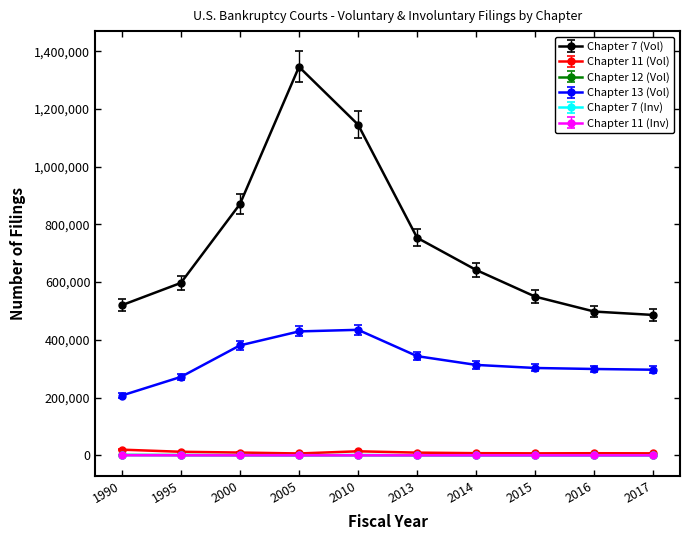

Where is Chapter 13 (Vol) nearest to the value 321025?

2014